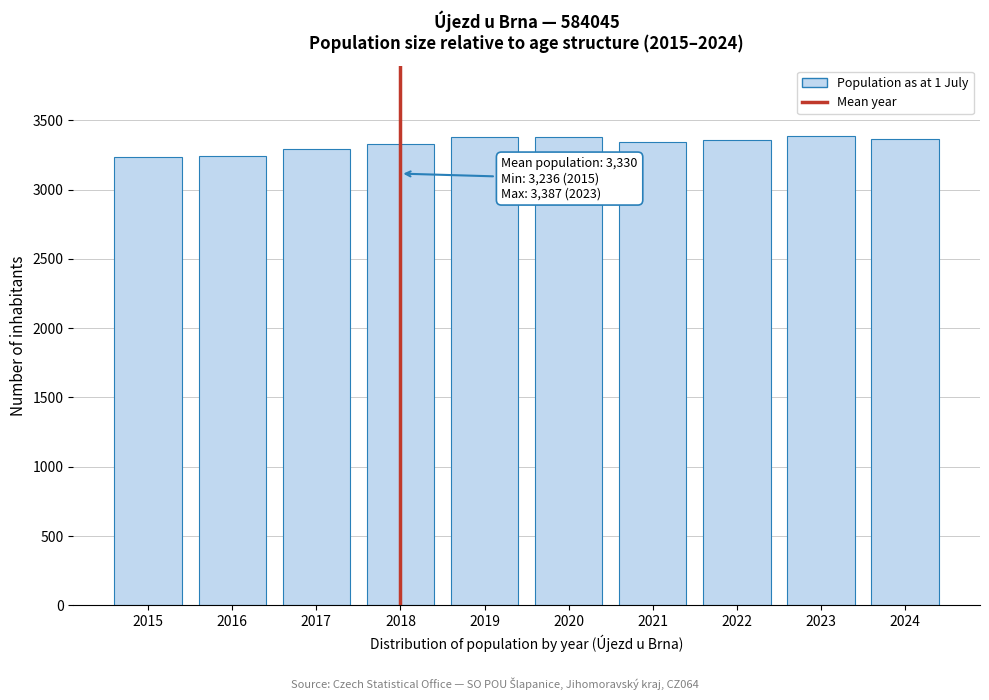

The chart shows a value of 3291 at 2017. True or false?

True